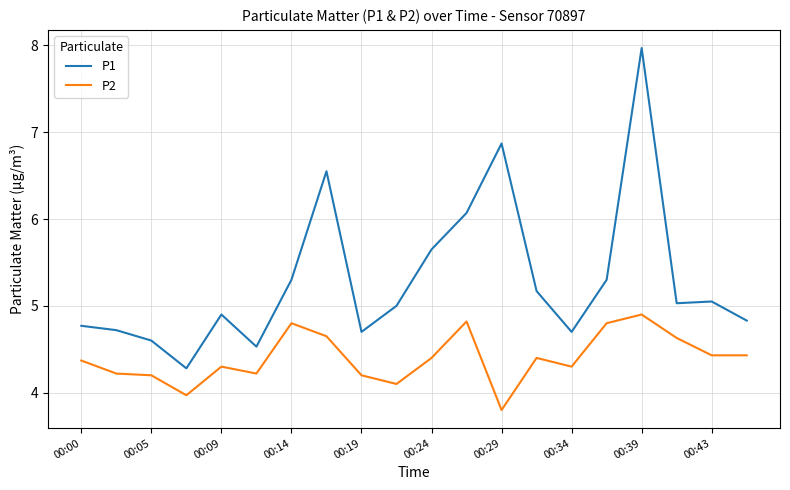

What is the maximum value for P1?

8.0